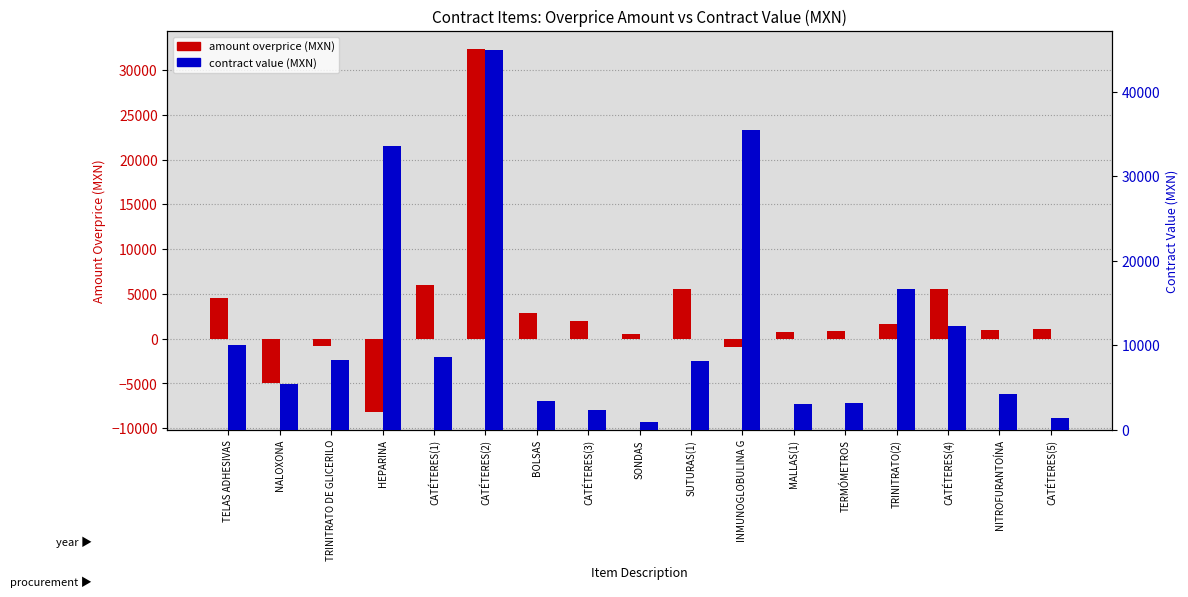

At which category does the chart reach its minimum across all series?

HEPARINA